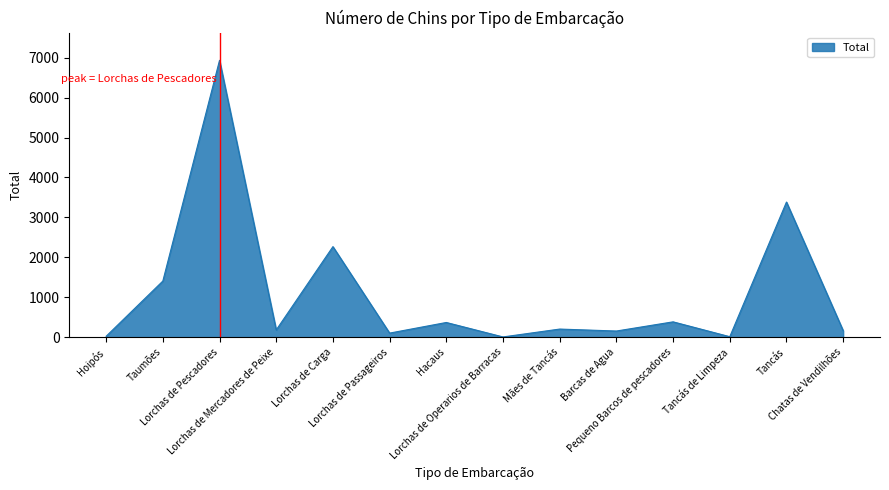

What is the greatest value displayed?

6935